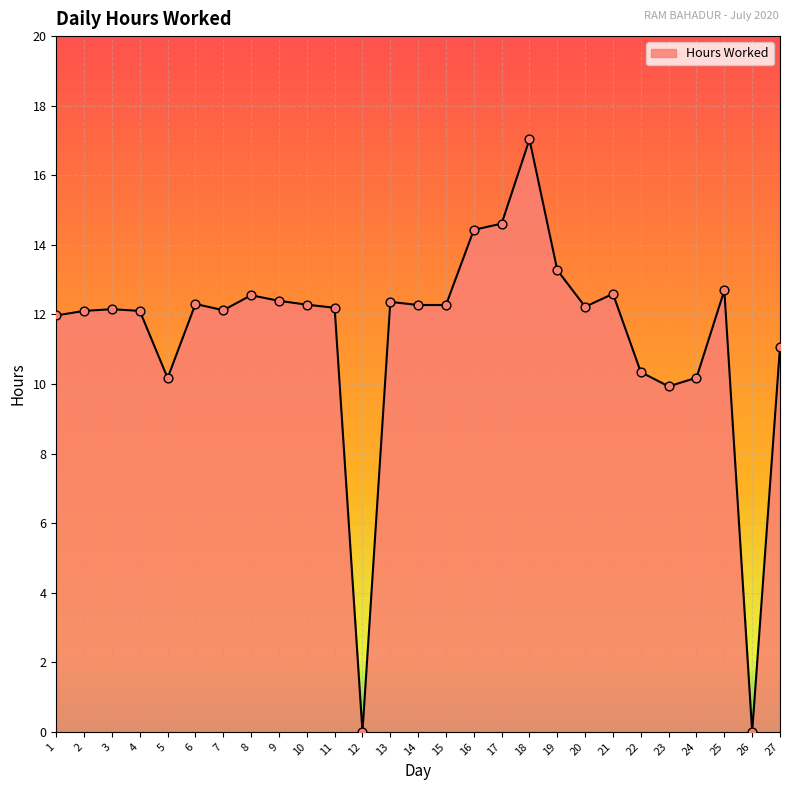

What is the change in value from 4 to 20?

+0.1